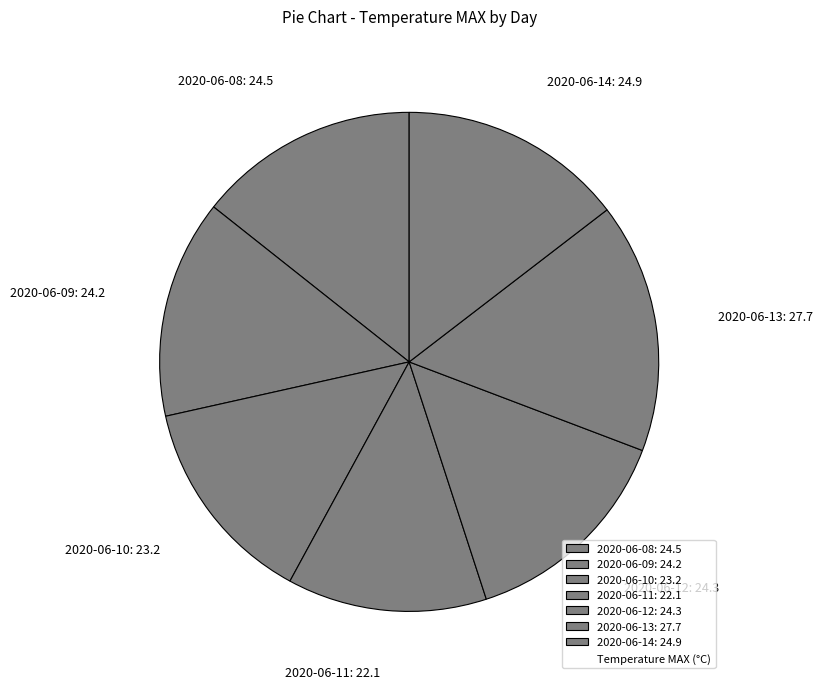

Which category has the smallest portion of the pie?

2020-06-11: 22.1